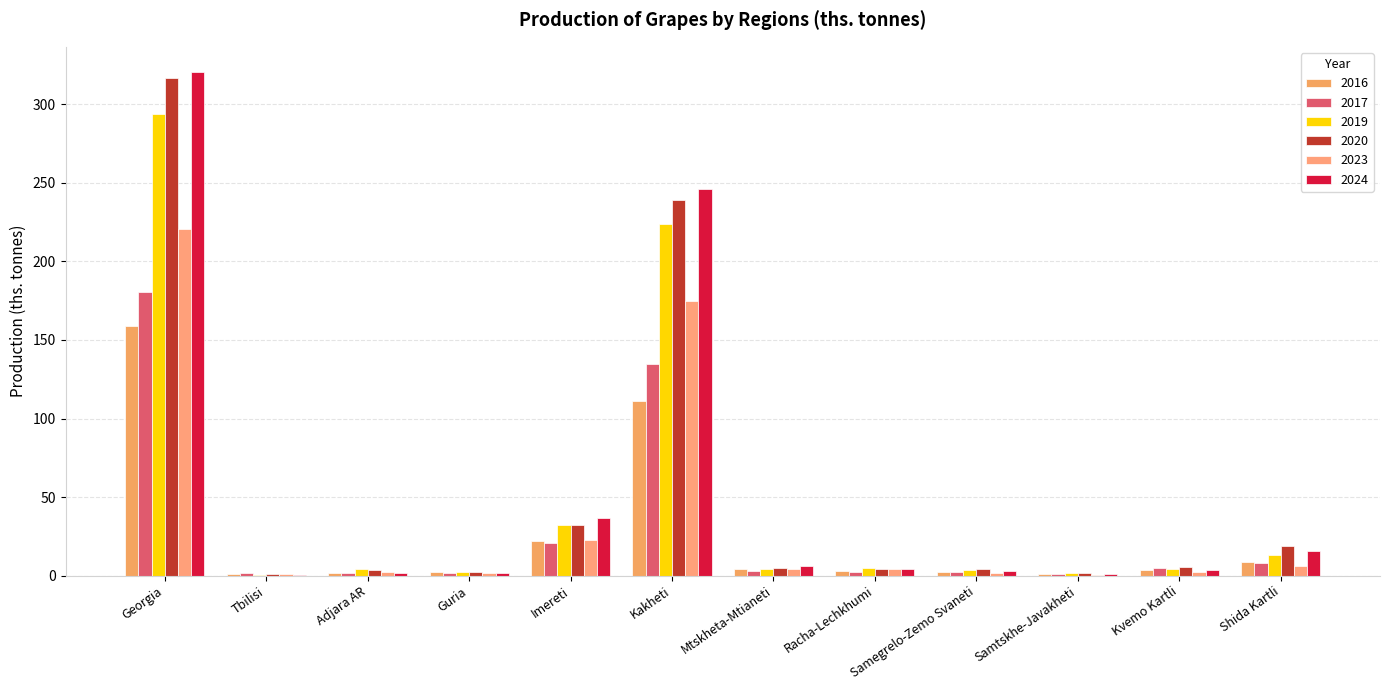

How many series are shown in this chart?

6